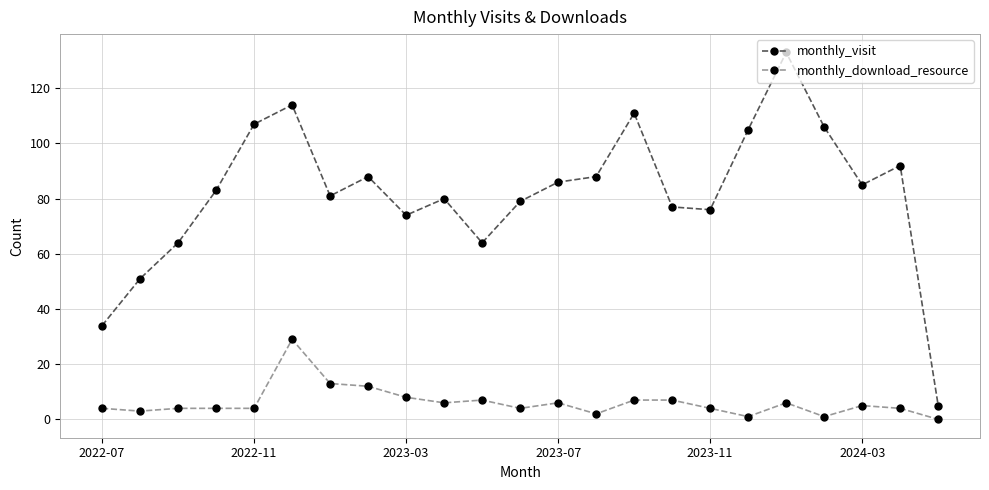

List the series in order of their peak value, highest first.

monthly_visit, monthly_download_resource